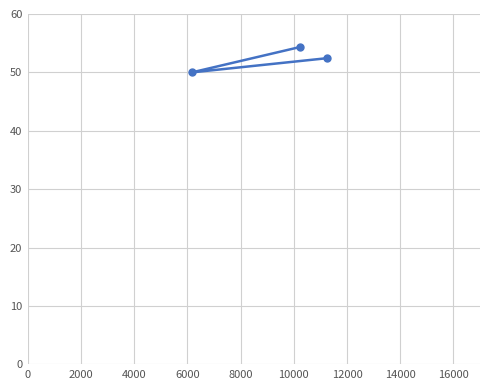

What is the greatest value displayed?

54.3